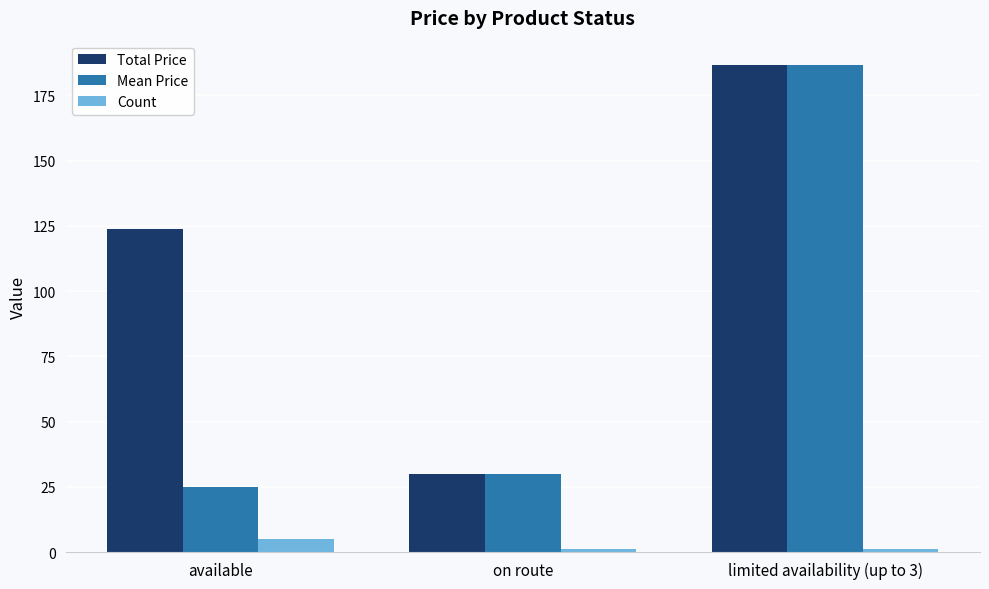

The Count series shows 5.0 at available. True or false?

True